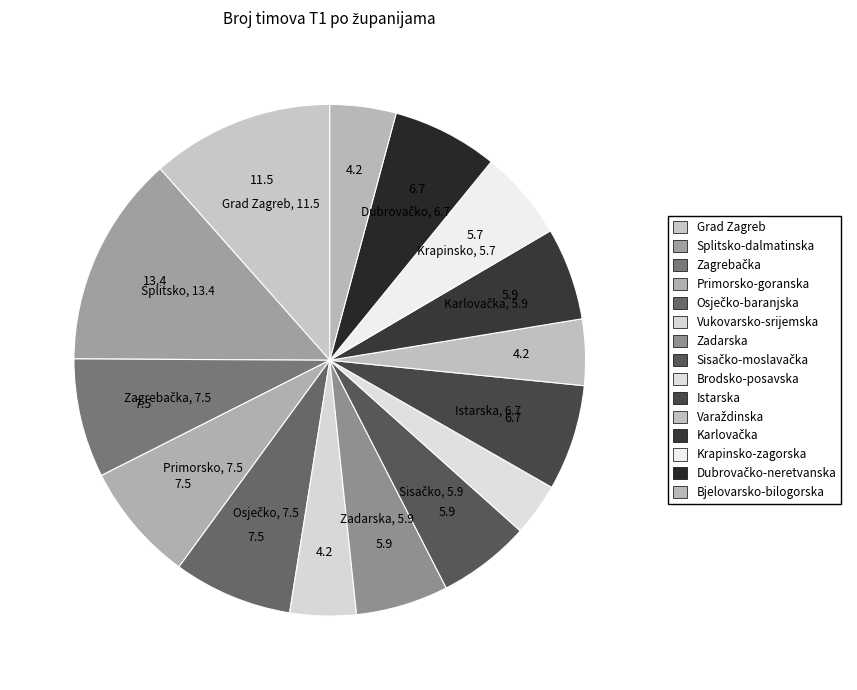

Count the number of slices in the pie.

15